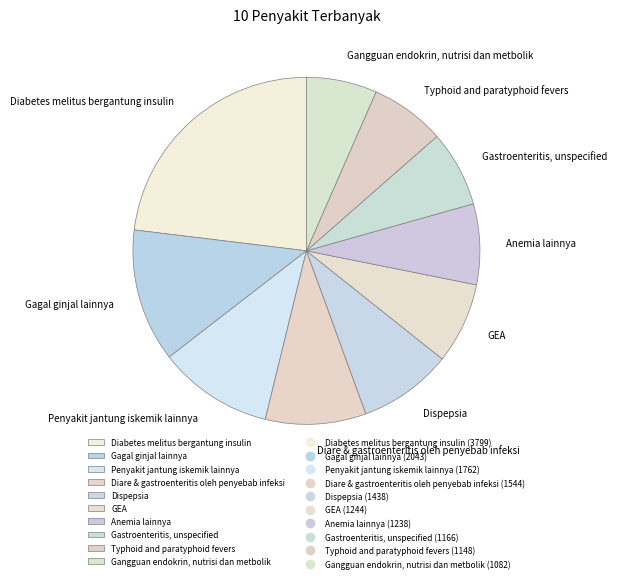

Does any single category account for the majority?

No